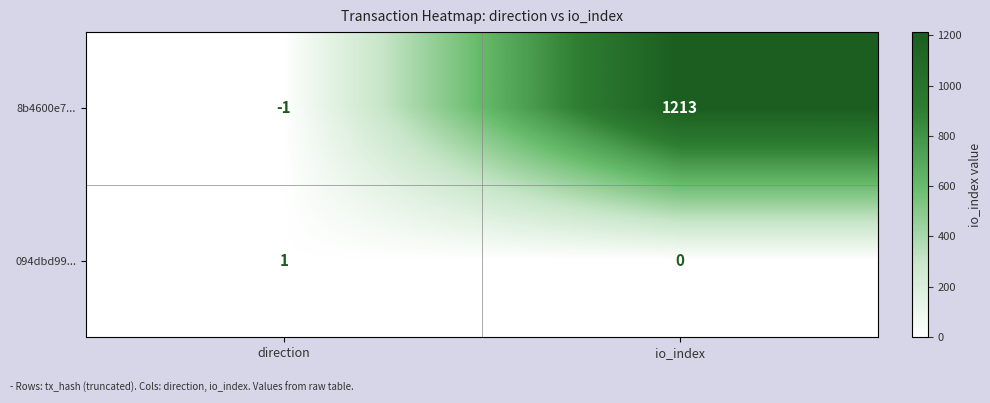

Between direction and io_index, which series saw the biggest shift?

8b4600e7...